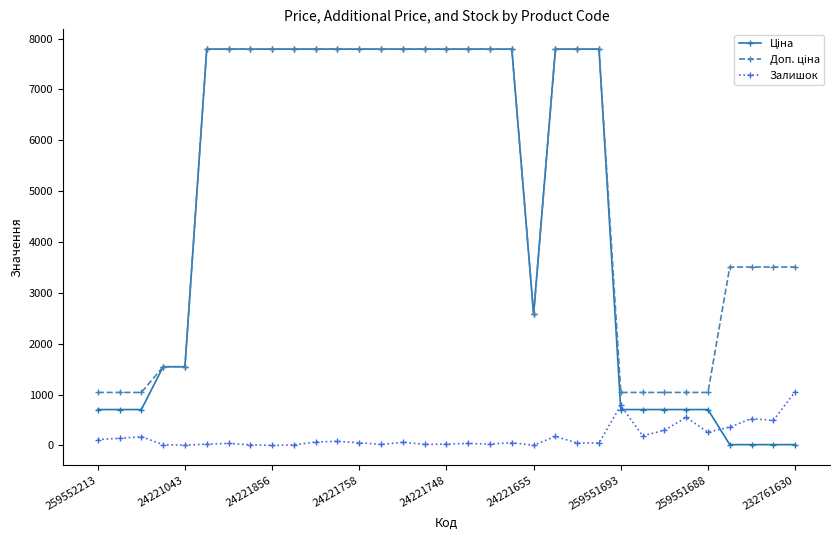

What is the value of the Залишок point at the 14th from the left?

19.0